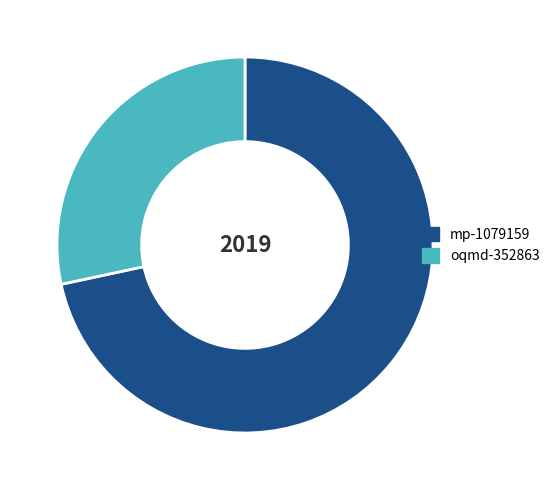

Do mp-1079159 and oqmd-352863 together represent more than half of the pie?

Yes